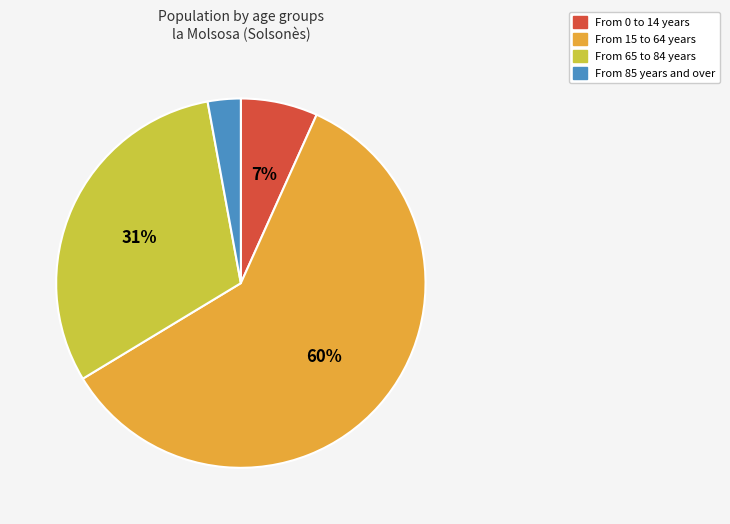

To the nearest percent, what is the combined percentage of From 85 years and over and From 65 to 84 years?

34%